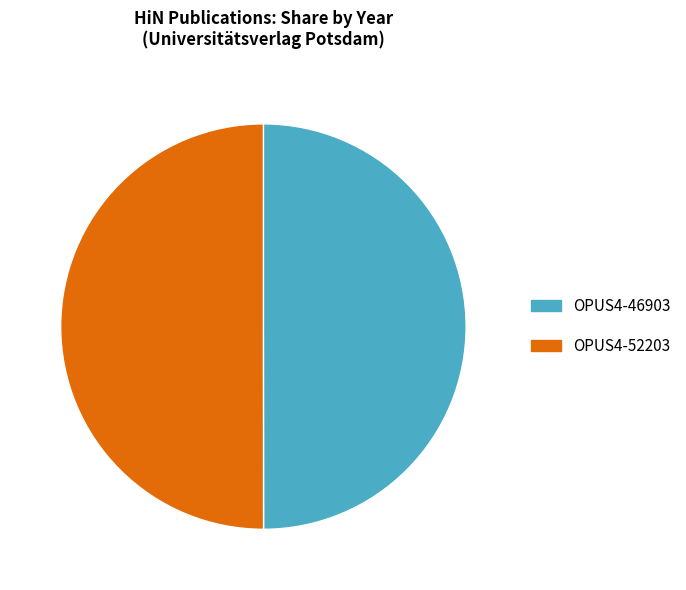

Is the sum of OPUS4-52203 and OPUS4-46903 greater than half?

Yes